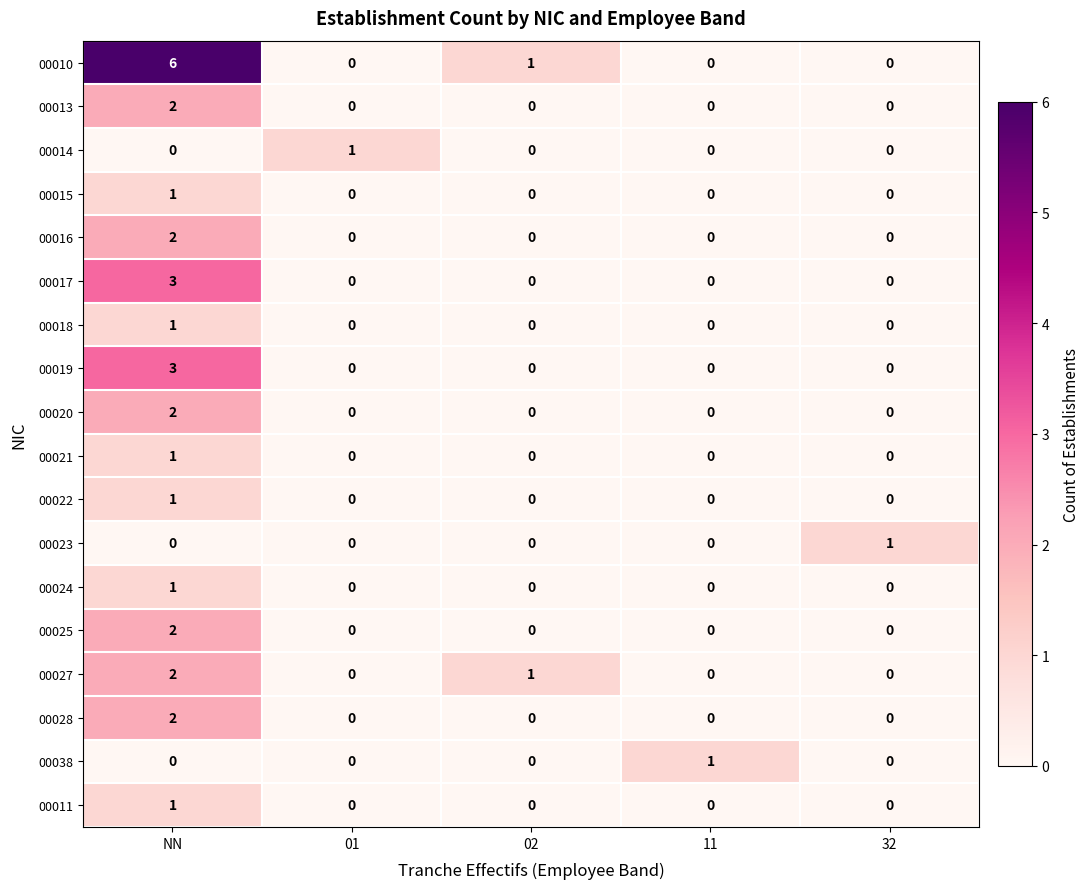

Count the number of categories in the chart.

5